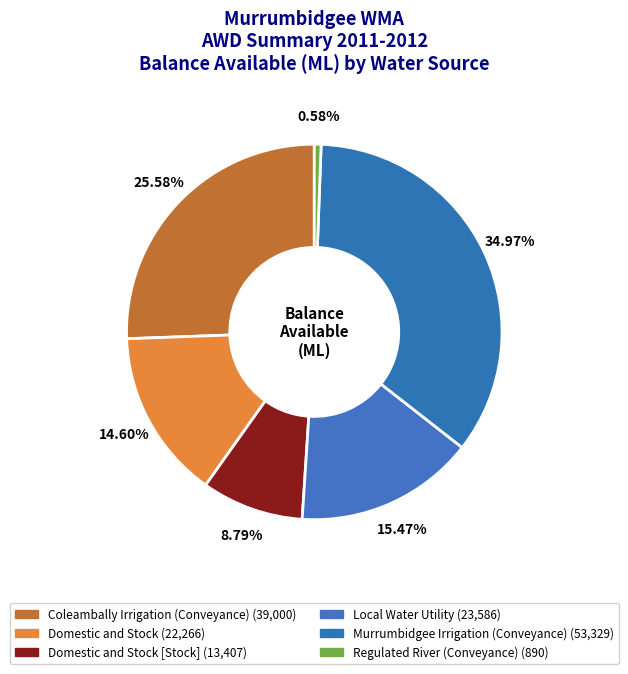

Count the number of slices in the pie.

6